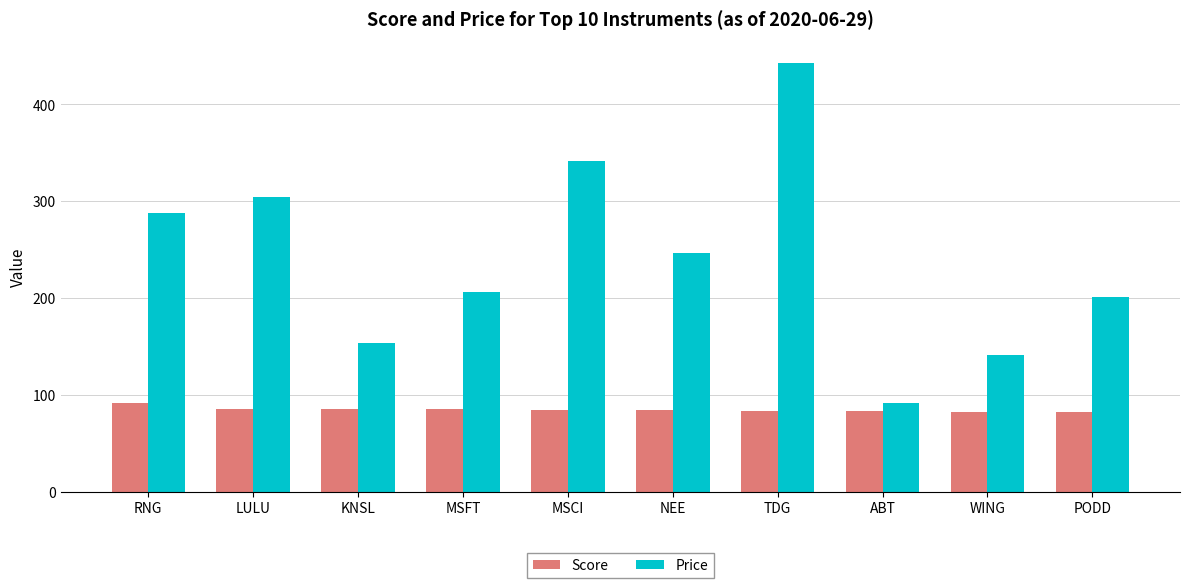

List the labels in order of Price value, smallest first.

ABT, WING, KNSL, PODD, MSFT, NEE, RNG, LULU, MSCI, TDG